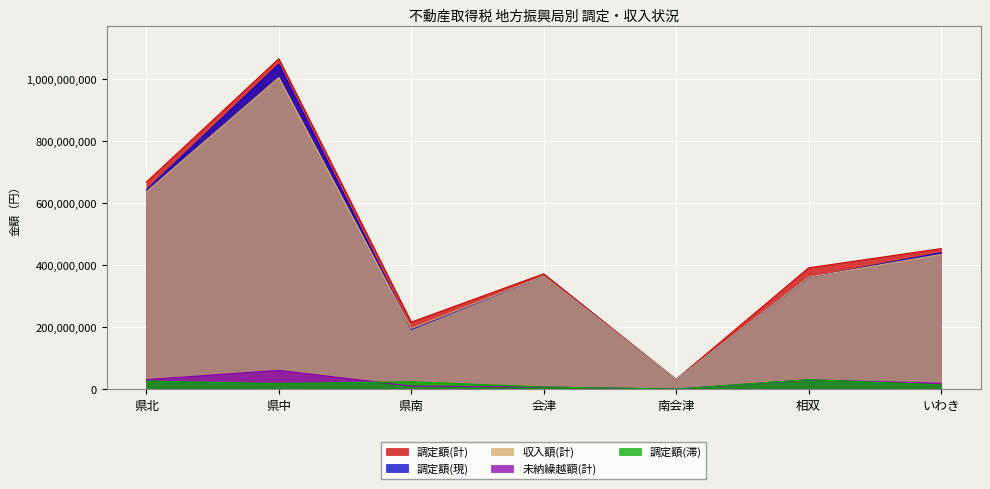

What is the spread (max minus min) of values at 県北?

641681200